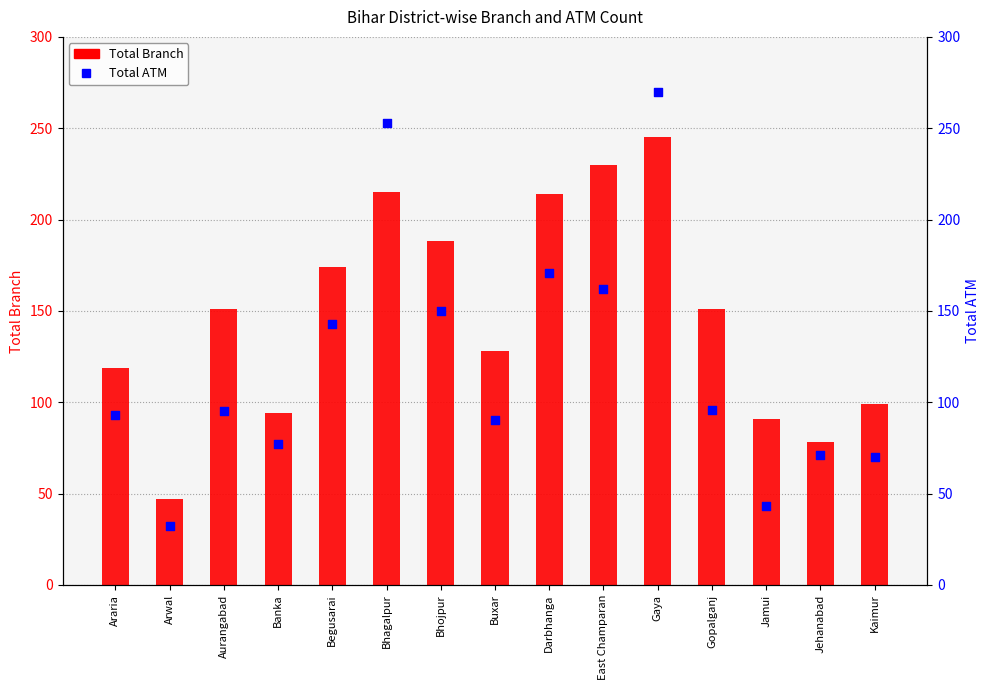

What is the total value across all series at Banka?

171